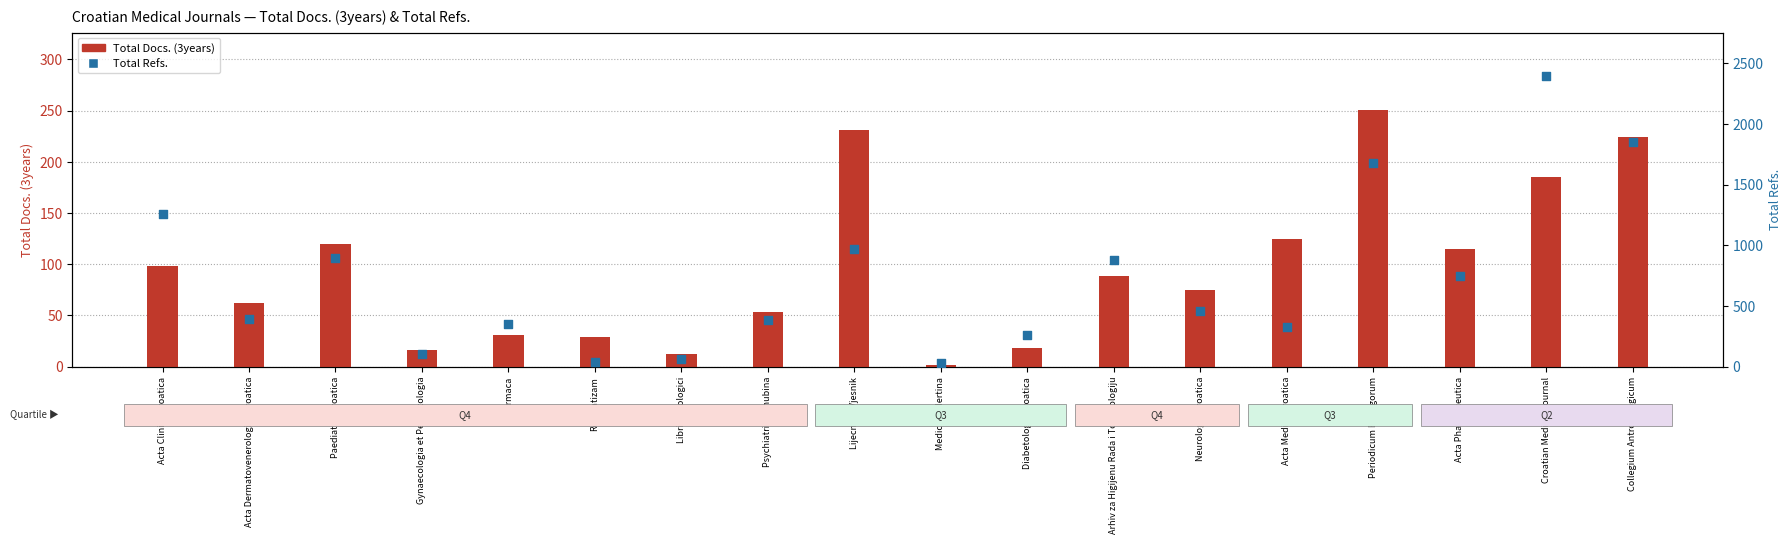

Which series has the largest total across all categories?

Total Refs.